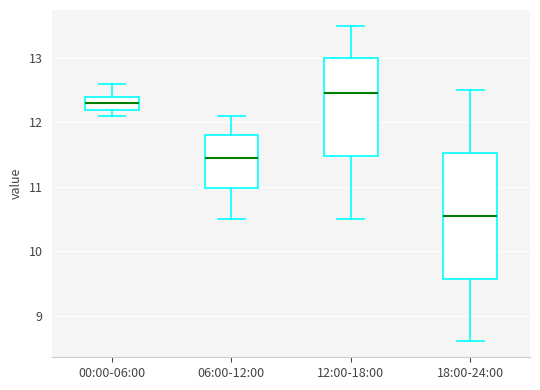

Which box's median line is the highest?

12:00-18:00